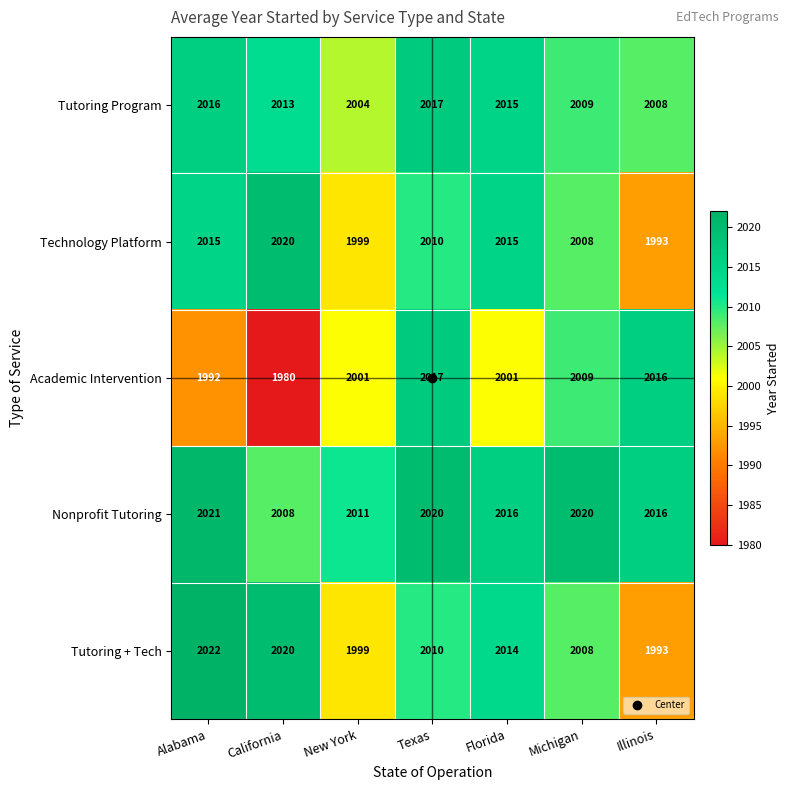

At which category does the chart reach its minimum across all series?

California